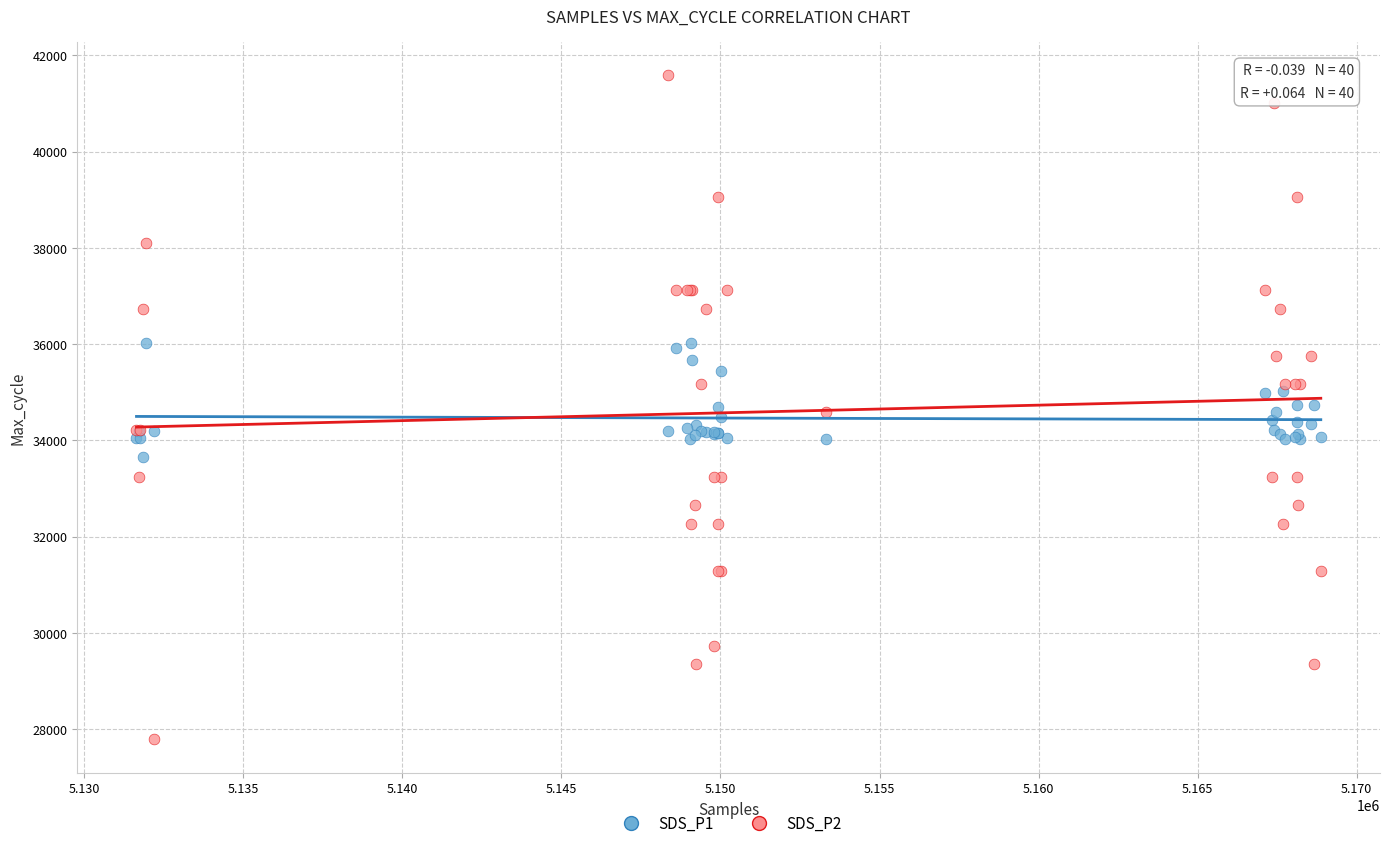

Which series contains the lowest Y value?

SDS_P2